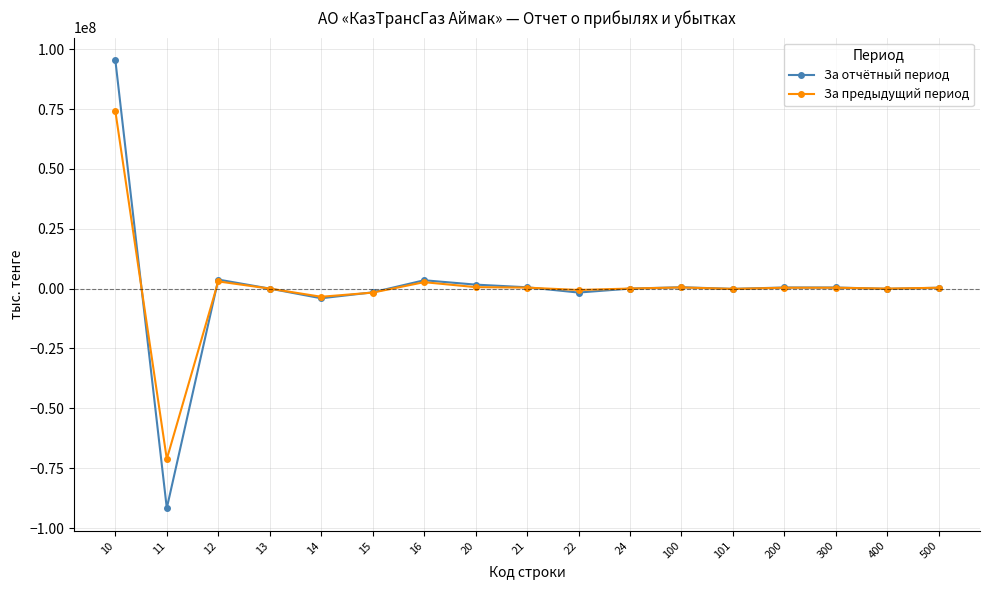

Where does the За отчётный период series first go above 368865?

10